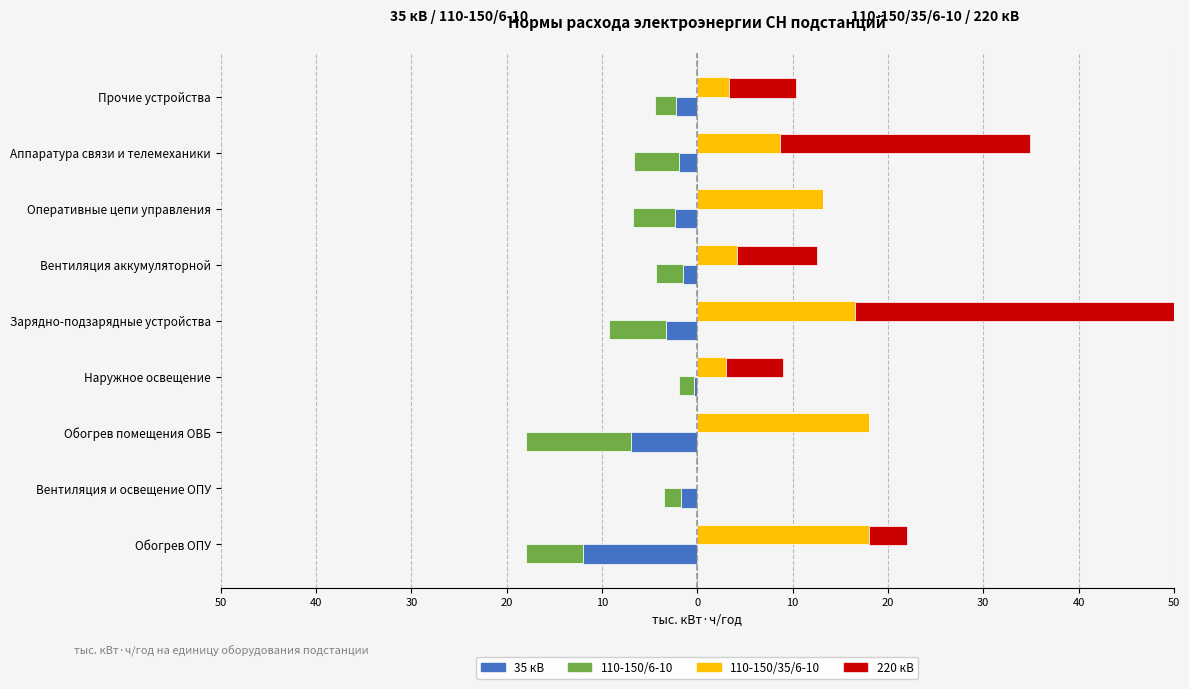

Reading right to left, list all the values displayed in this chart.

35 кВ: -2.2	-1.9	-2.3	-1.5	-3.3	-0.4	-7.0	-1.7	-12.0
110-150/6-10: -2.2	-4.8	-4.5	-2.8	-6.0	-1.5	-11.0	-1.8	-6.0
110-150/35/6-10: 3.3	8.7	13.2	4.2	16.5	3.0	18.0	0.0	18.0
220 кВ: 7.1	26.2	0.0	8.4	44.1	6.0	0.0	0.0	4.0